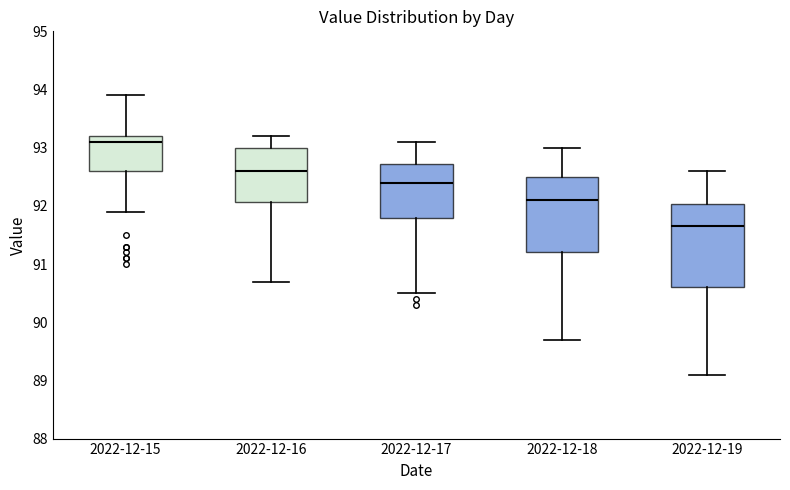

Comparing the boxes themselves (not the whiskers), which one is the tallest?

2022-12-19